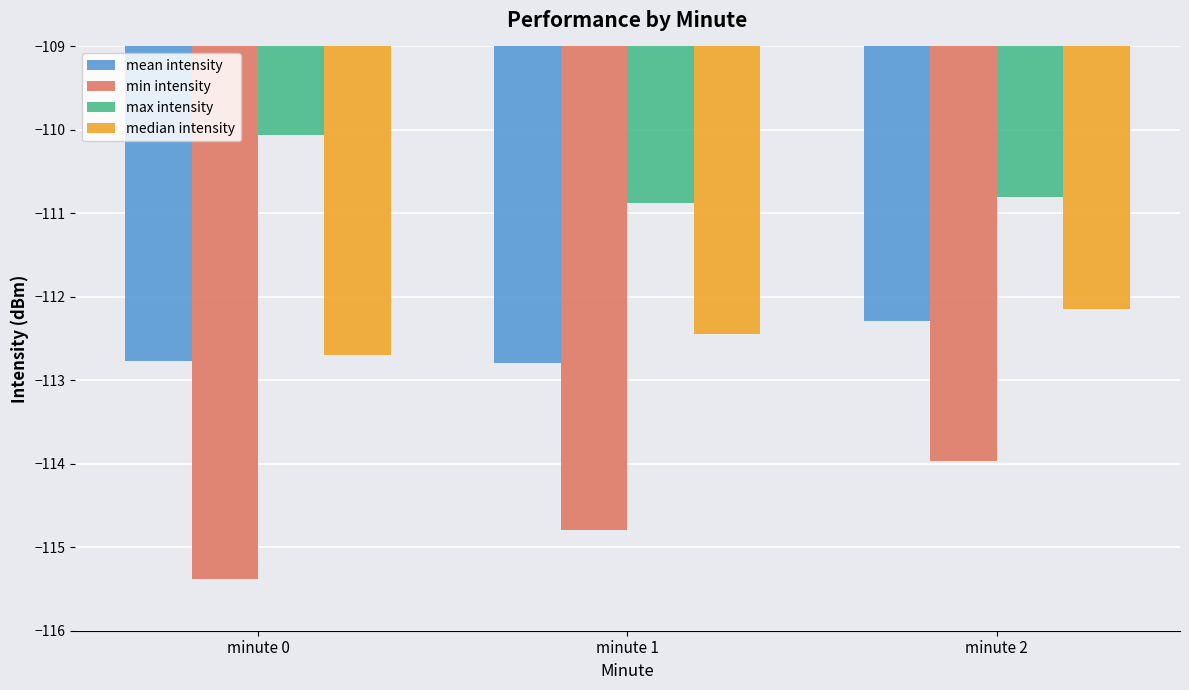

Which series has the largest total across all categories?

max intensity